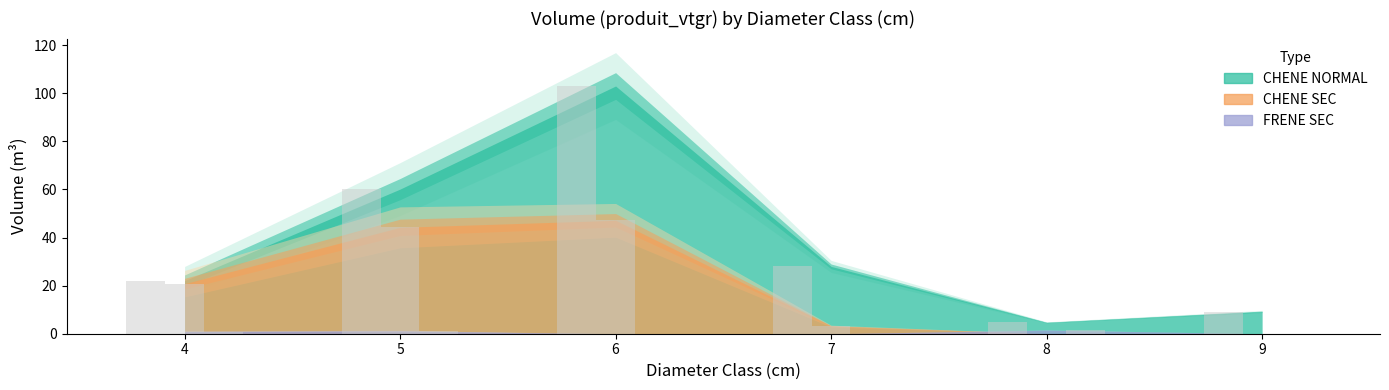

Which series has the widest spread of values?

CHENE_NORMAL